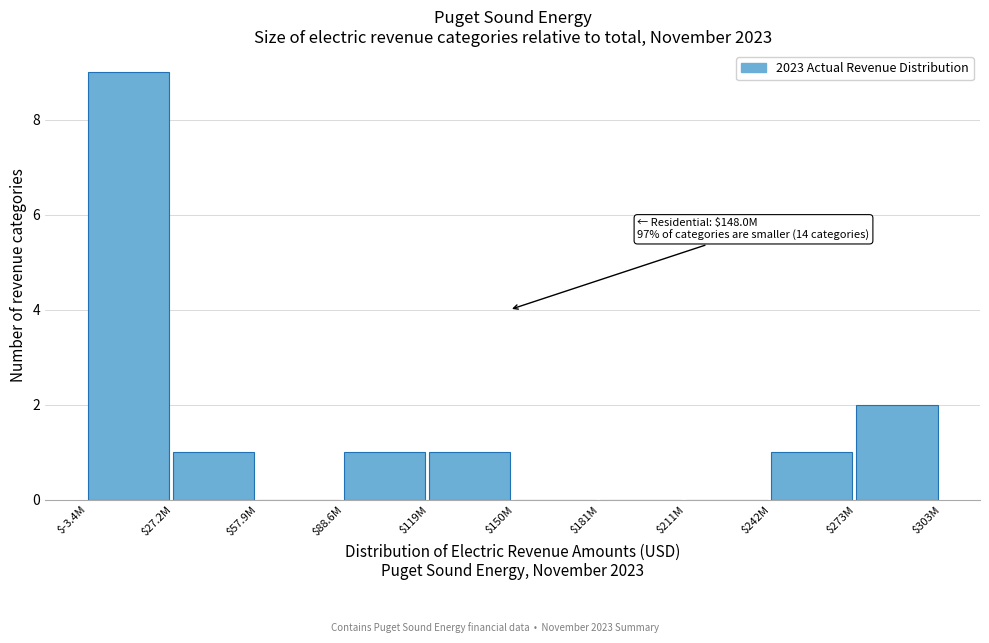

Where is the data nearest to the value 4?

$273M